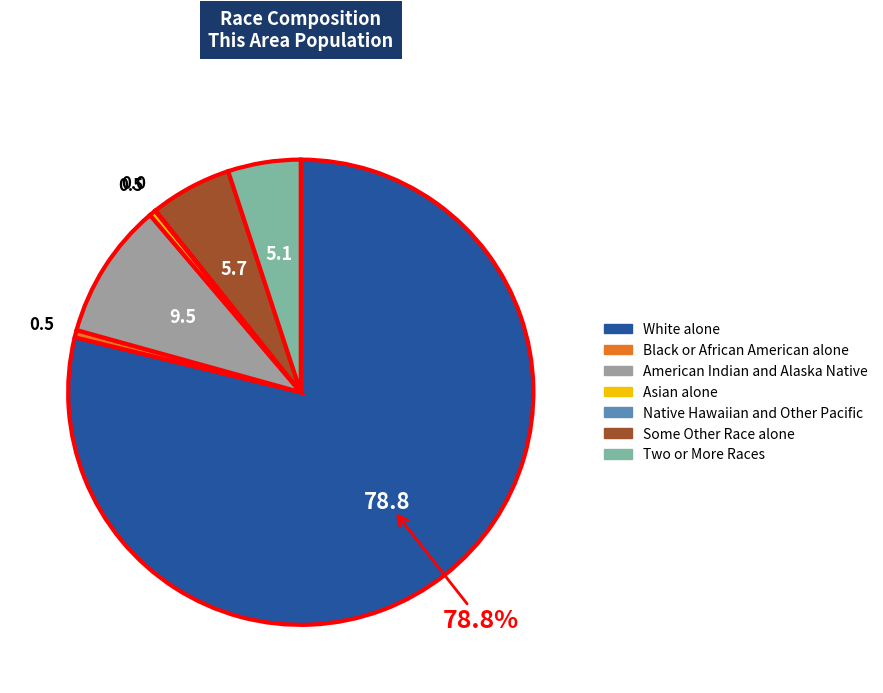

To the nearest percent, what is the average slice percentage?

14%